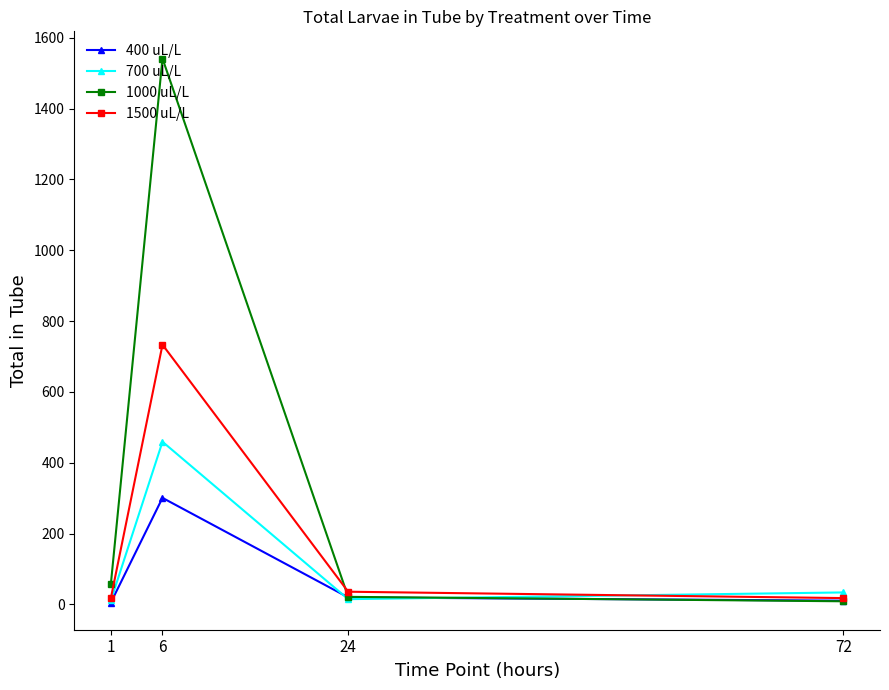

What is the value of the 1000 uL/L point at the 3rd from the left?

21.5